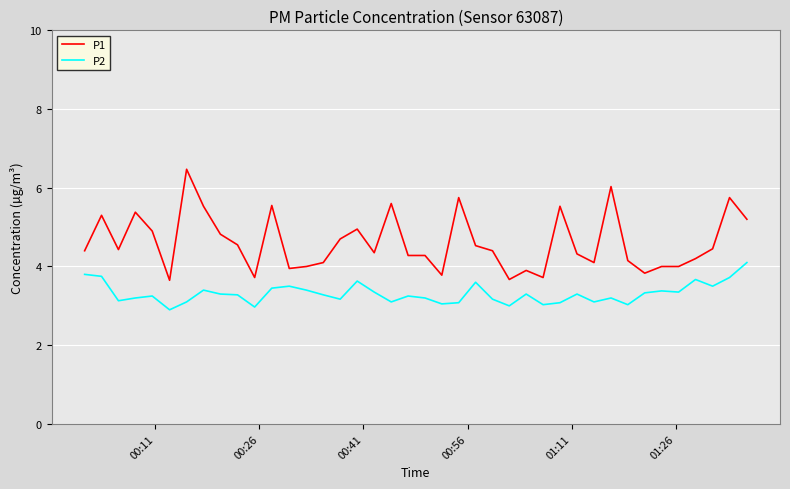

What is the maximum value shown in the chart?

6.5